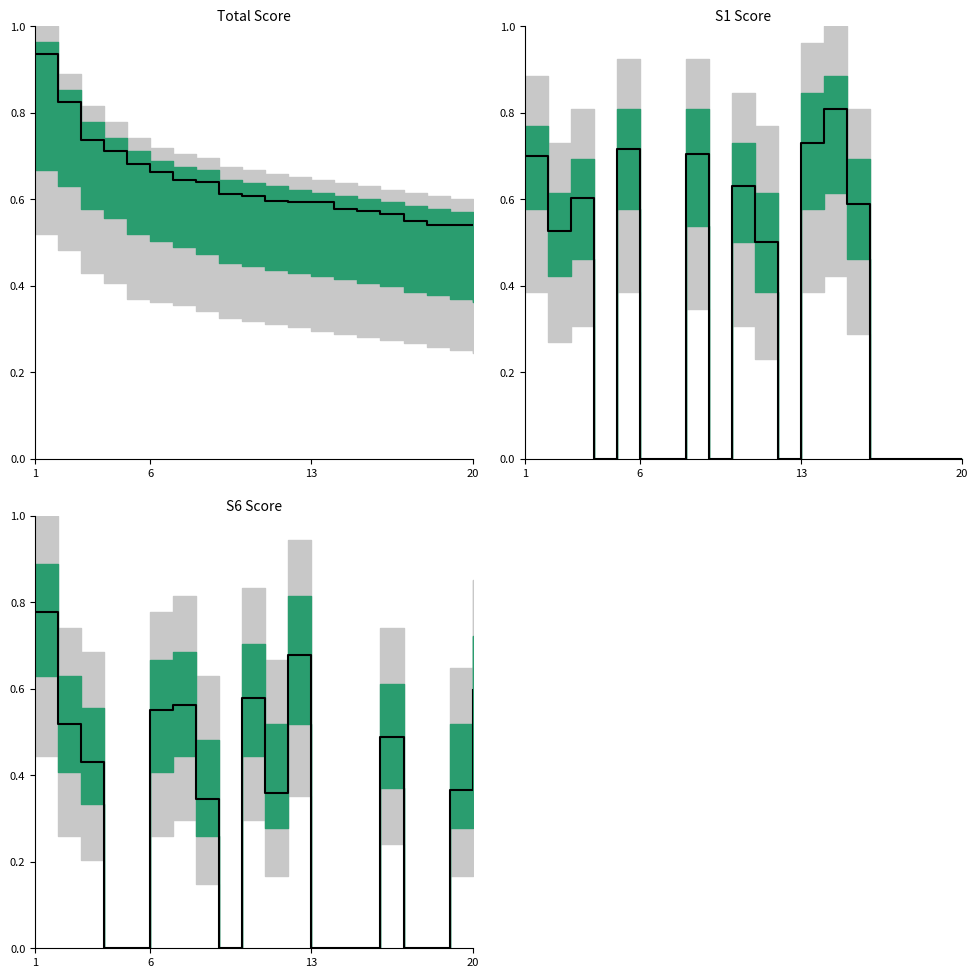

The chart shows a value of 0.4 at 11. True or false?

False